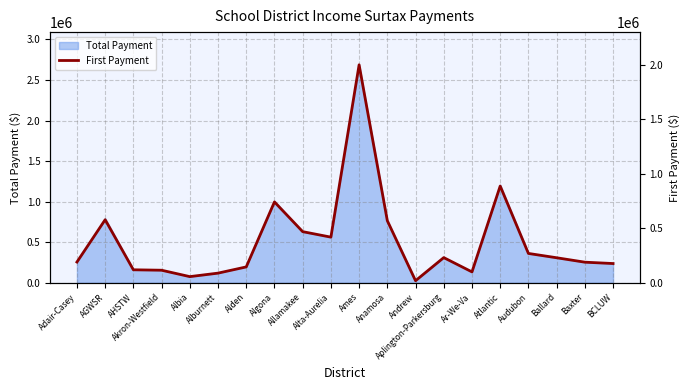

True or false: the data shows 115079.2 at Akron-Westfield.

True